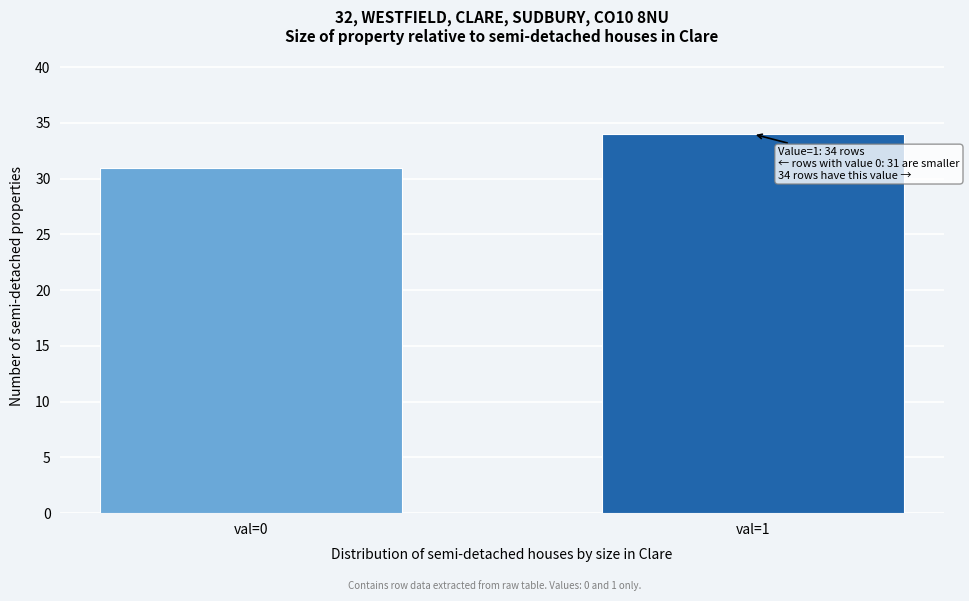

Reading left to right, transcribe all the data shown in this chart.

val=0=31	val=1=34